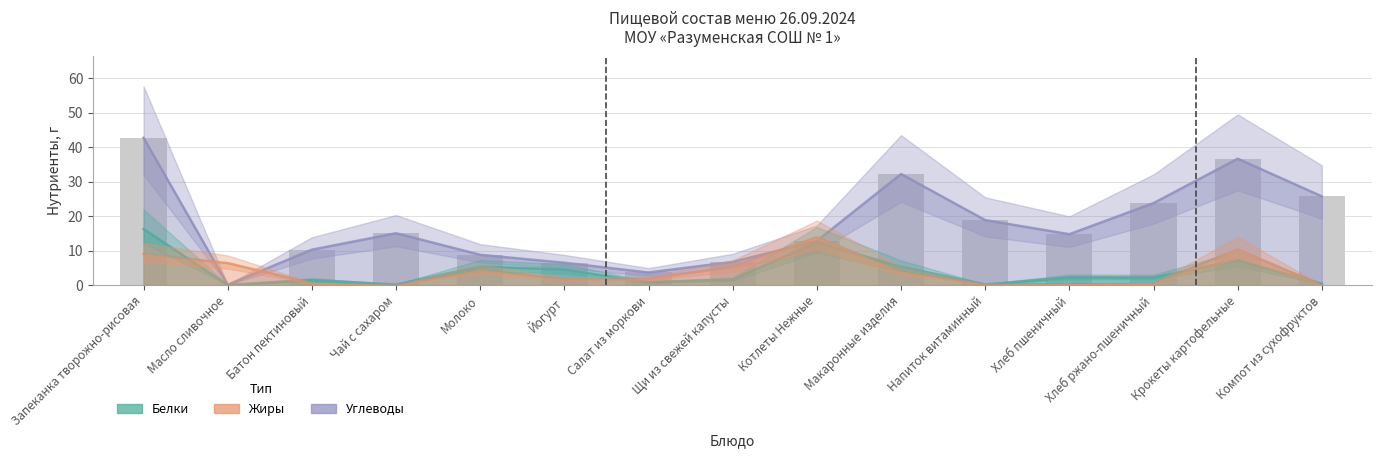

Reading right to left, list all the values displayed in this chart.

Углеводы: Компот из сухофруктов=25.7	Крокеты картофельные=36.6	Хлеб ржано-пшеничный=23.8	Хлеб пшеничный=14.8	Напиток витаминный=18.8	Макаронные изделия=32.2	Котлеты Нежные=12.8	Щи из свежей капусты=6.7	Салат из моркови=3.7	Йогурт=6.5	Молоко=8.8	Чай с сахаром=15.0	Батон пектиновый=10.3	Масло сливочное=0.1	Запеканка творожно-рисовая=42.7
Белки: Компот из сухофруктов=0.4	Крокеты картофельные=7.2	Хлеб ржано-пшеничный=2.2	Хлеб пшеничный=2.3	Напиток витаминный=0.2	Макаронные изделия=5.3	Котлеты Нежные=12.5	Щи из свежей капусты=1.6	Салат из моркови=0.8	Йогурт=4.5	Молоко=5.4	Чай с сахаром=0.2	Батон пектиновый=1.5	Масло сливочное=0.1	Запеканка творожно-рисовая=16.2
Жиры: Компот из сухофруктов=0.0	Крокеты картофельные=10.4	Хлеб ржано-пшеничный=0.4	Хлеб пшеничный=0.2	Напиток витаминный=0.2	Макаронные изделия=3.9	Котлеты Нежные=13.9	Щи из свежей капусты=5.3	Салат из моркови=1.8	Йогурт=1.6	Молоко=4.4	Чай с сахаром=0.0	Батон пектиновый=0.6	Масло сливочное=6.4	Запеканка творожно-рисовая=9.0